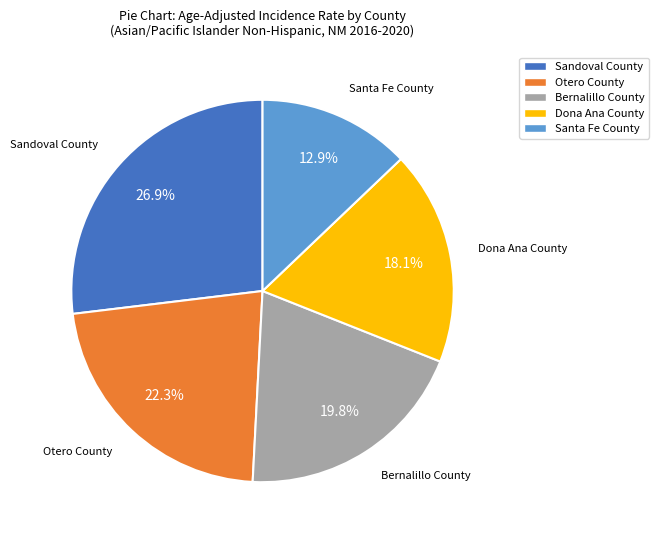

Does any single category account for the majority?

No